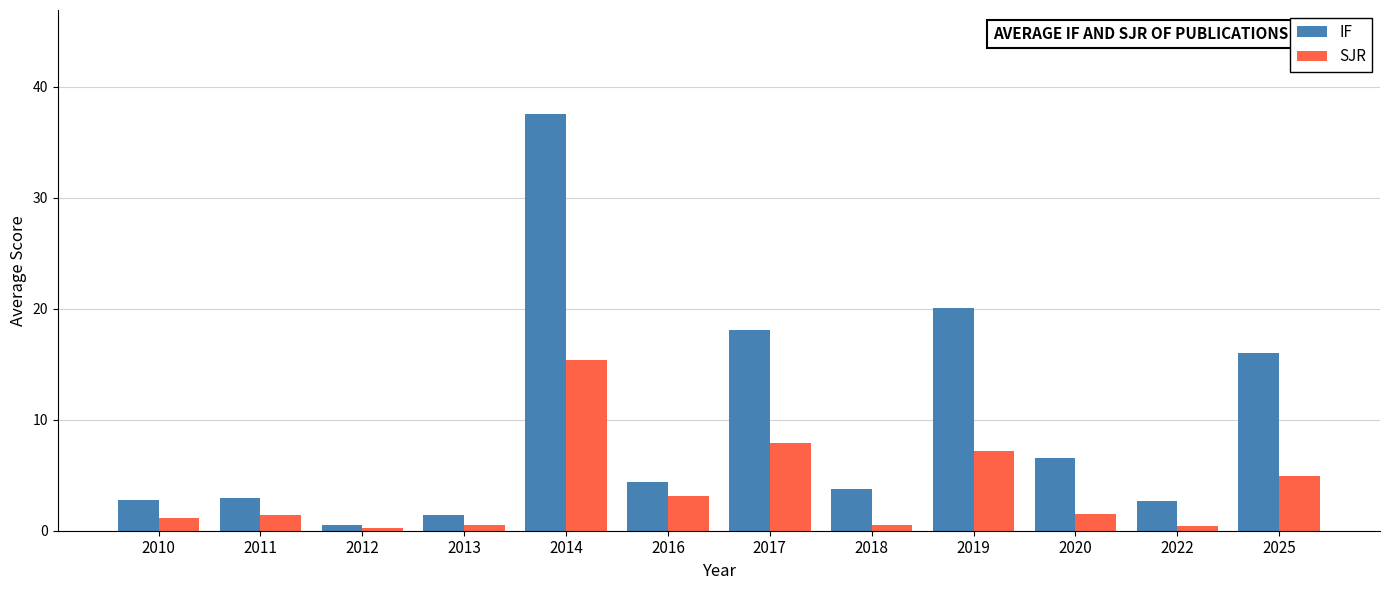

What is the total value across all series at 2018?

4.3